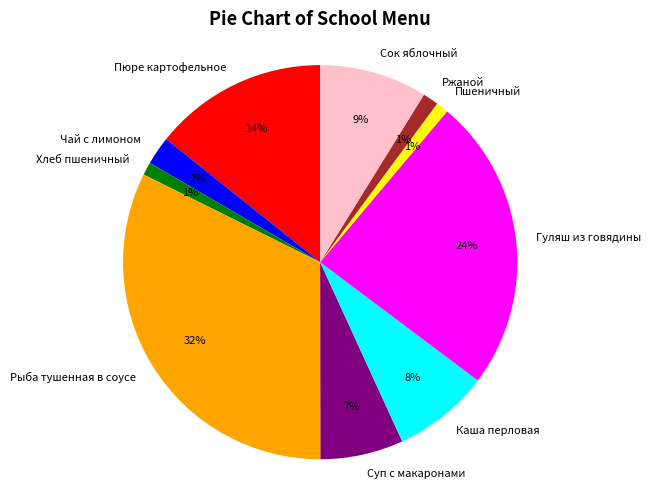

What is the ratio of the value at Рыба тушенная в соусе to the value at Пюре картофельное?

2.3